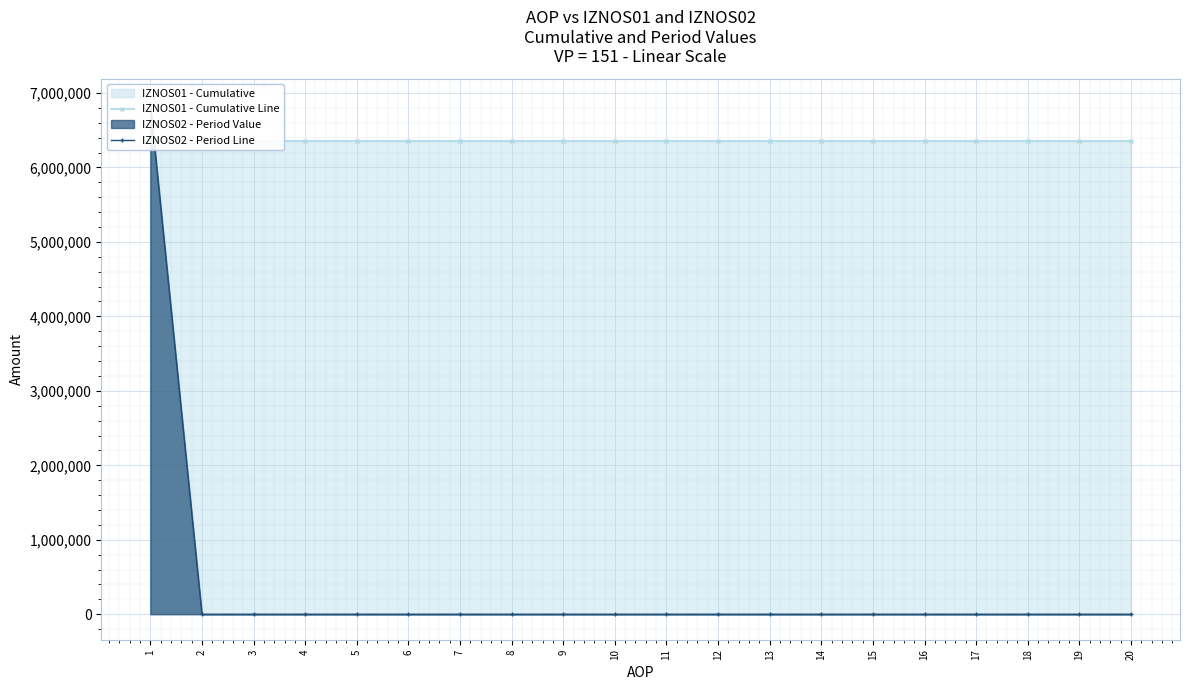

Which series ends up on top after the final intersection of IZNOS02 - Period Line and IZNOS01 - Cumulative Line?

IZNOS01 - Cumulative Line